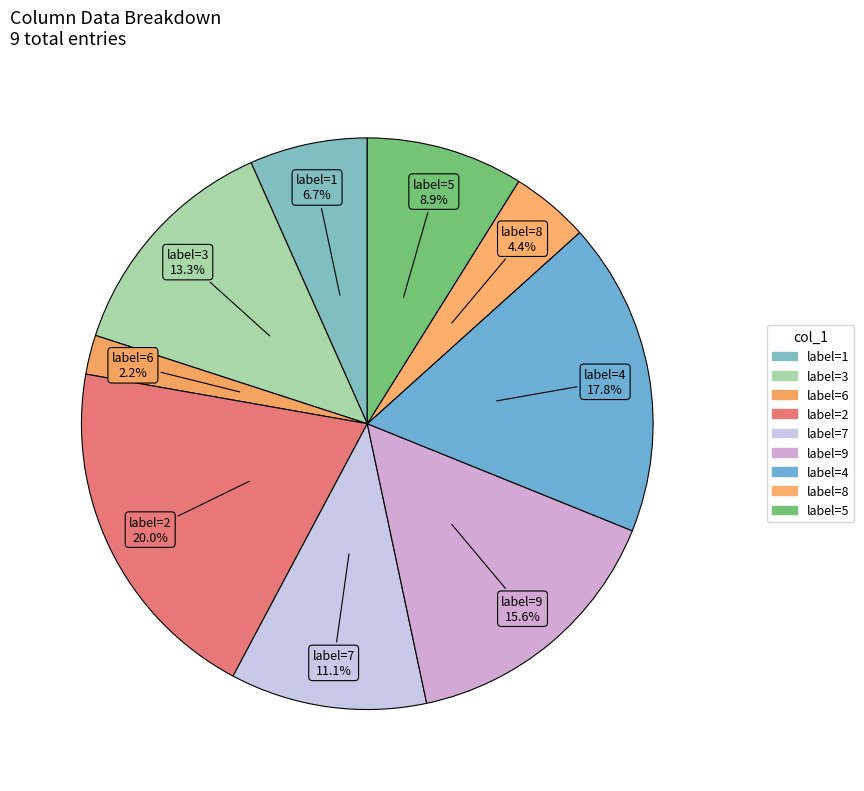

Count the number of slices in the pie.

9